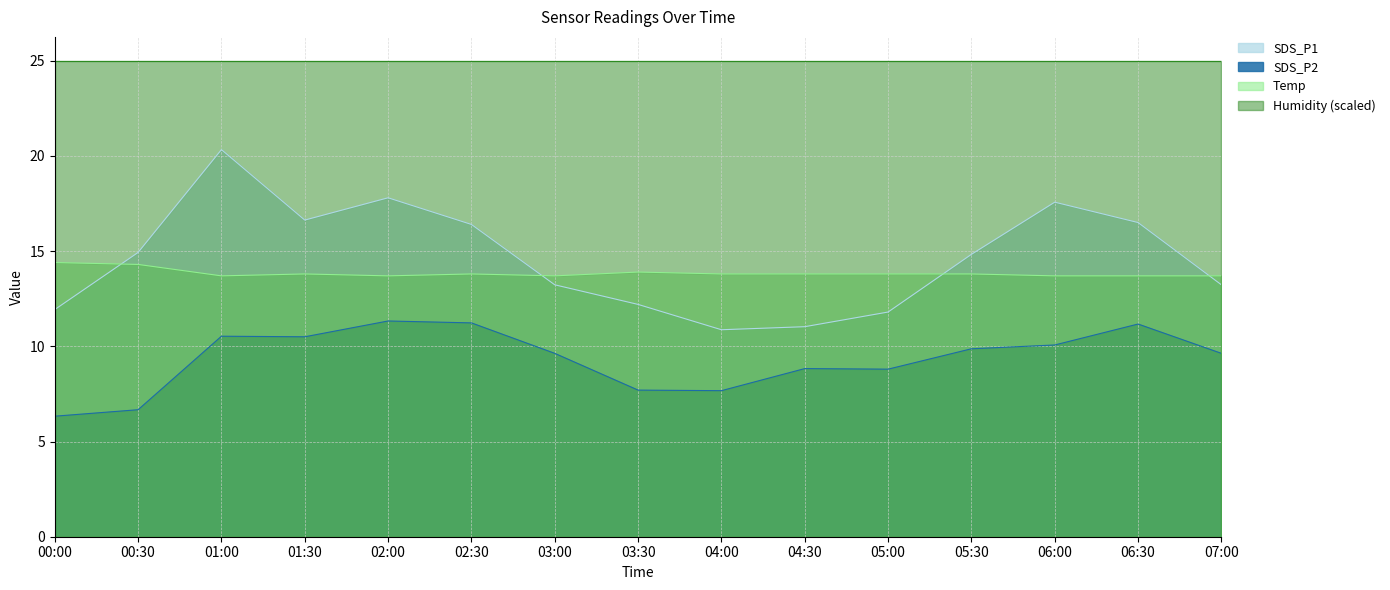

True or false: SDS_P2 has a value of 3.1 at 04:00.

False